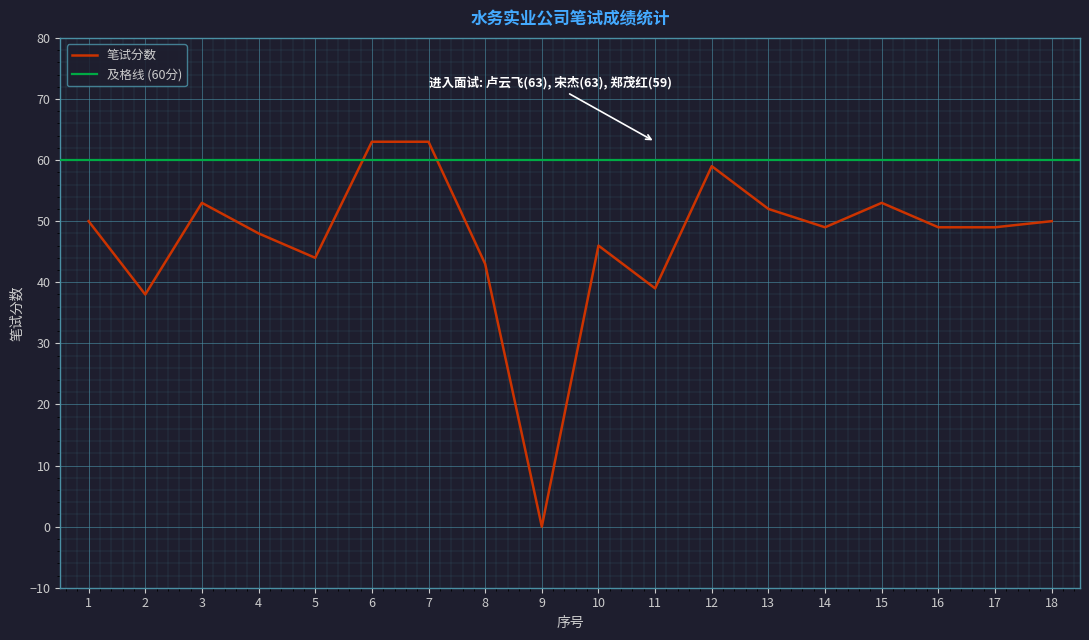

What is the sum of the values at 7 and 18?

113